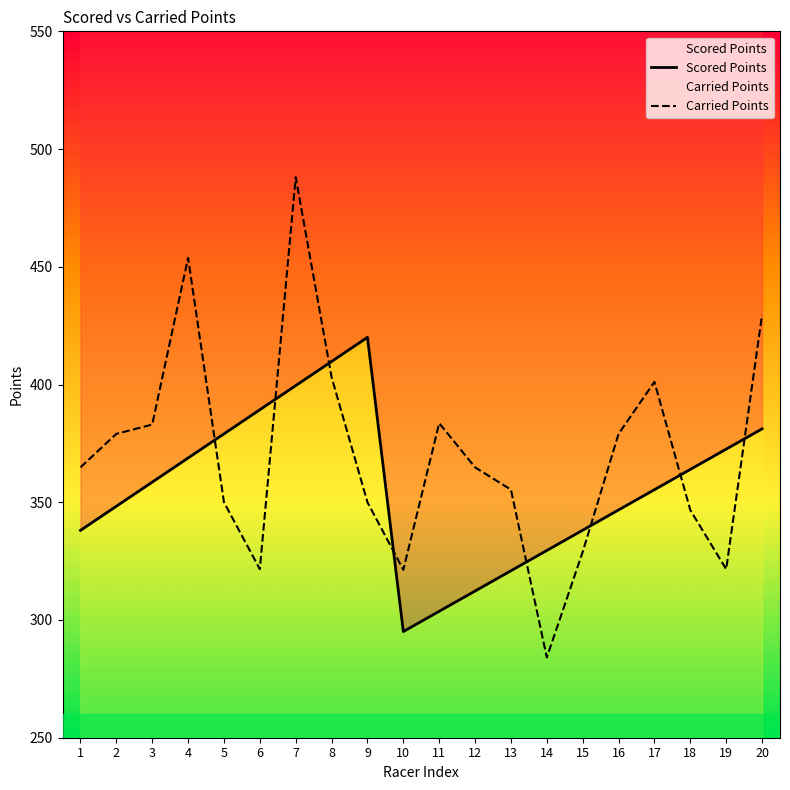

What is the sum of the Scored Points values at 9 and 5?

799.1